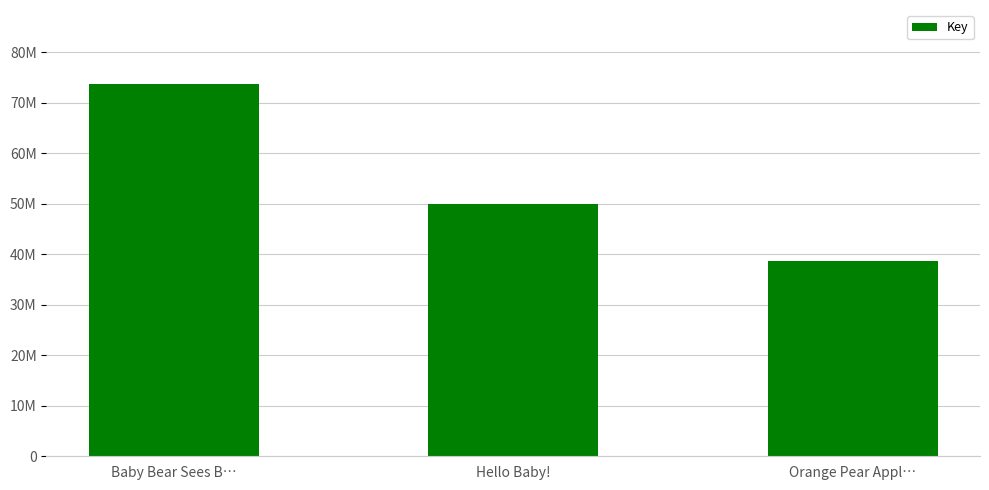

What is the label of the 2nd bar from the right?

Hello Baby!